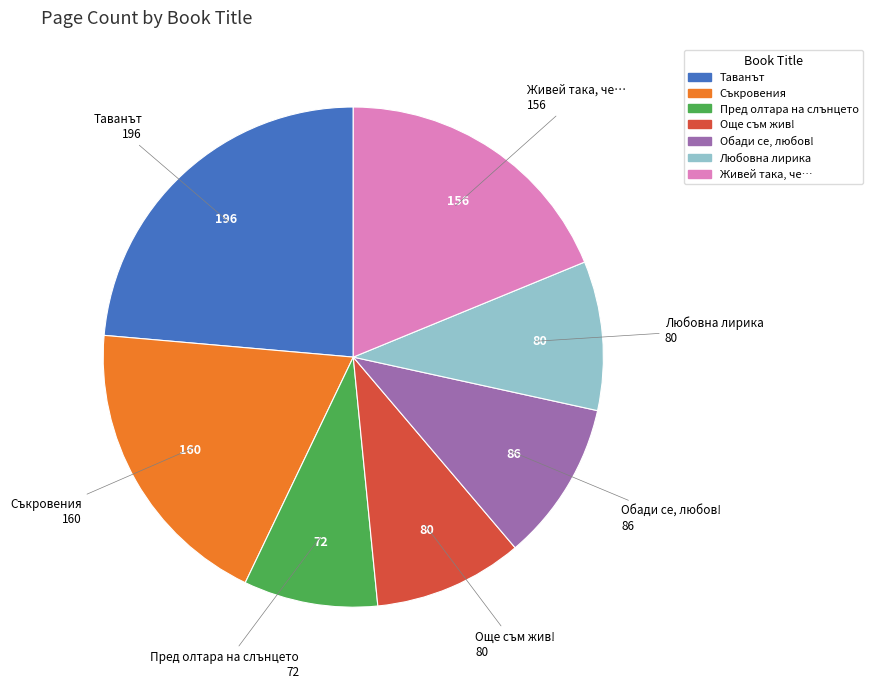

Is the sum of Живей така, че… and Съкровения greater than half?

No